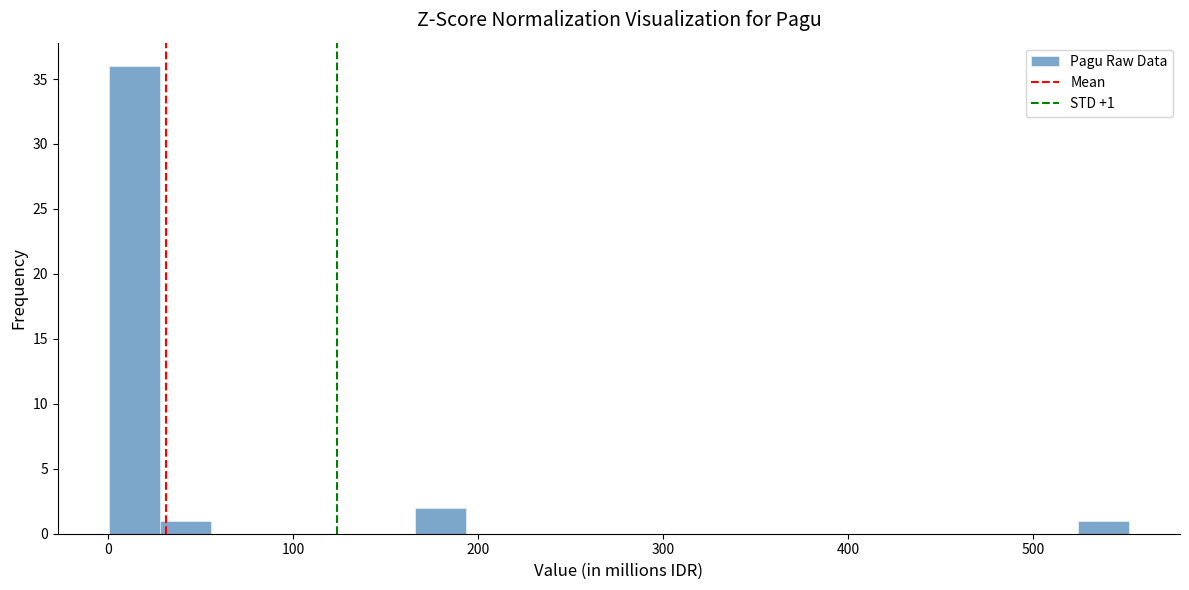

Around what value on the x-axis is the tallest bar? Give the approximate position of its centre, as read against the axis.

10